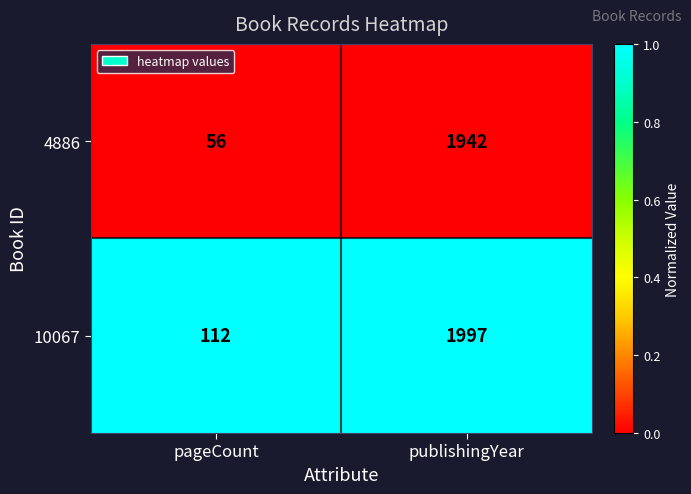

What is the greatest value displayed?

1997